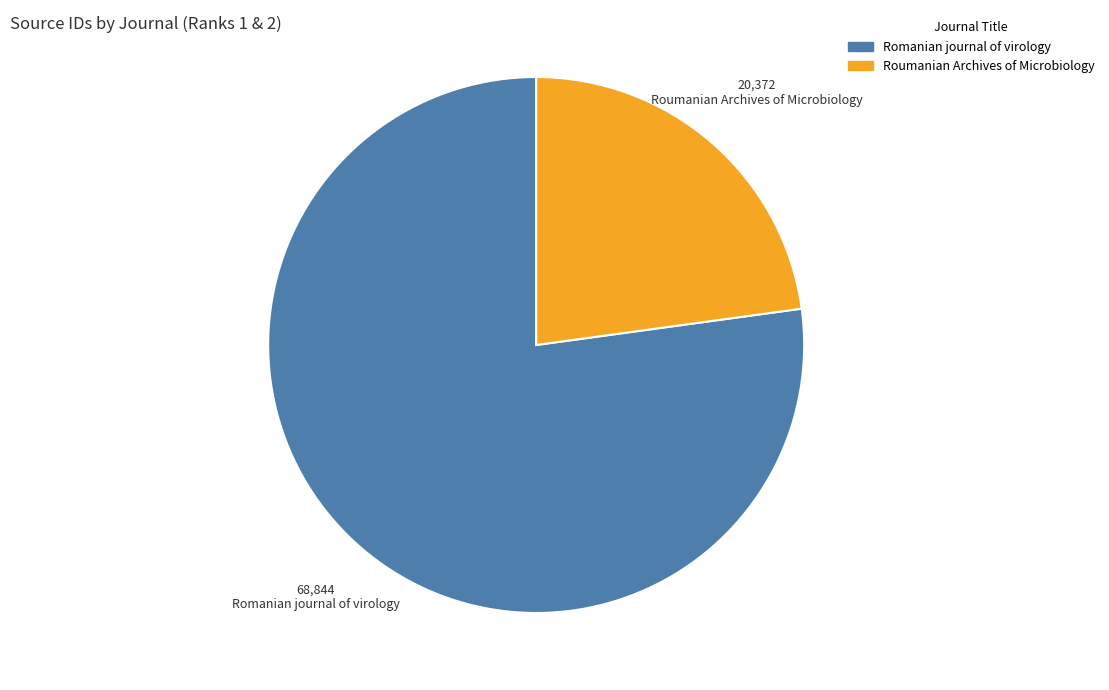

Between Romanian journal of virology and Roumanian Archives of Microbiology, which is larger?

Romanian journal of virology